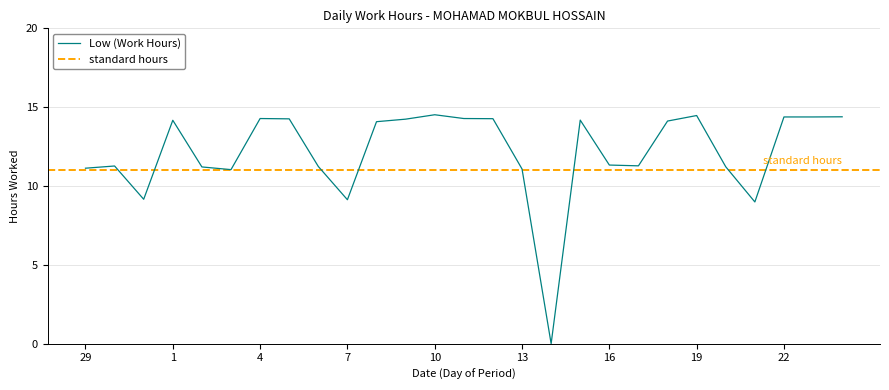

Reading right to left, extract all data points from this chart.

24=14.4	23=14.4	22=14.4	21=9.0	20=11.2	19=14.5	18=14.1	17=11.3	16=11.3	15=14.2	14=0.0	13=11.1	12=14.3	11=14.3	10=14.5	9=14.2	8=14.1	7=9.1	6=11.2	5=14.3	4=14.3	3=11.0	2=11.2	1=14.2	31=9.2	30=11.3	29=11.1